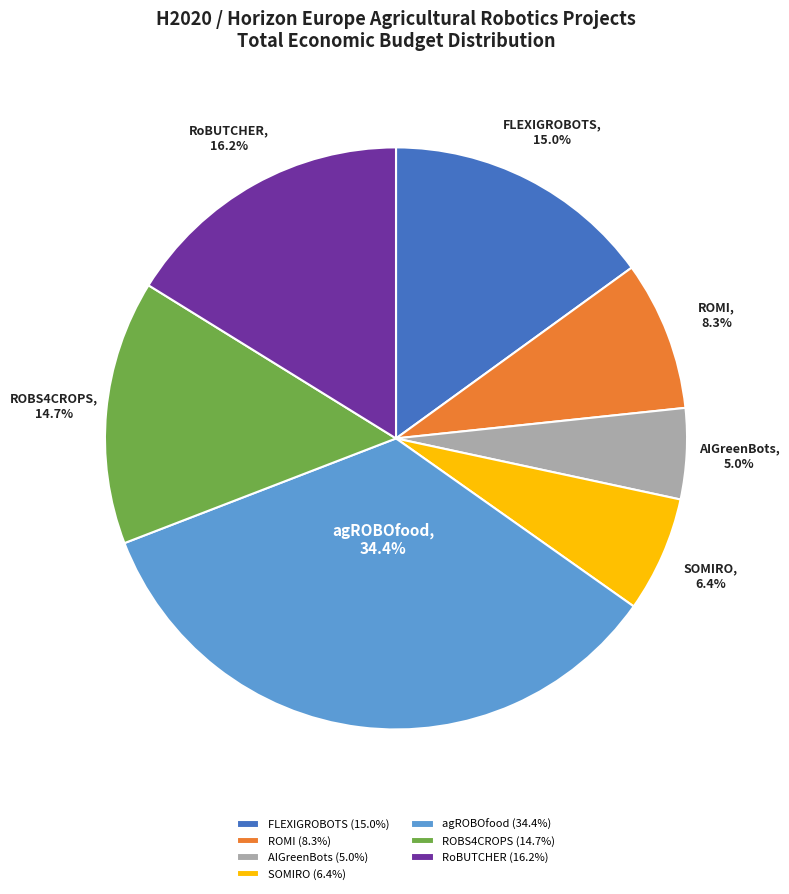

Between ROBS4CROPS and ROMI, which is larger?

ROBS4CROPS